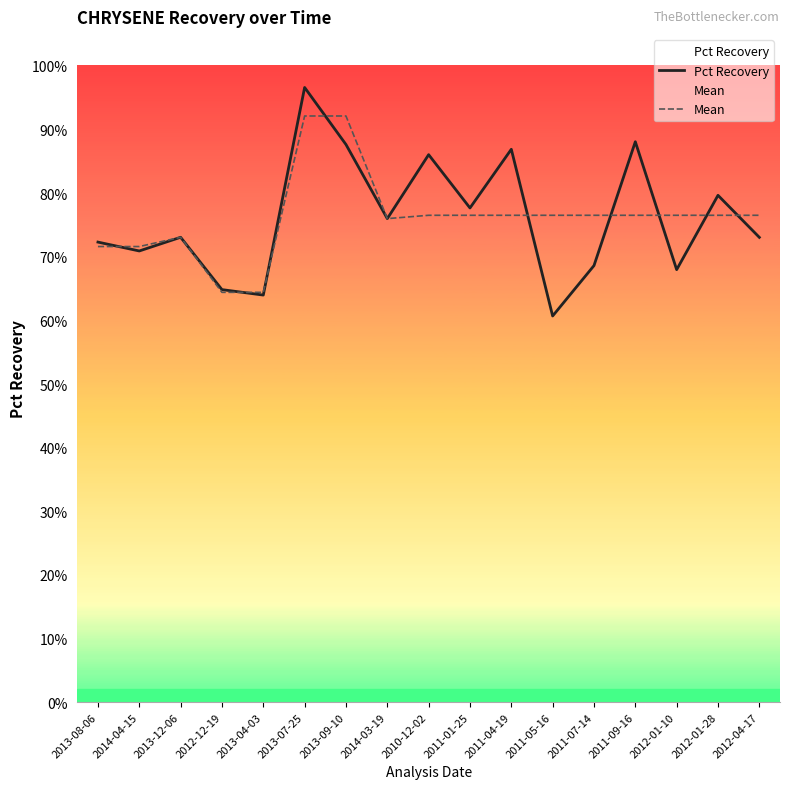

Where do Pct Recovery and Mean first cross each other?

2013-08-06 and 2014-04-15